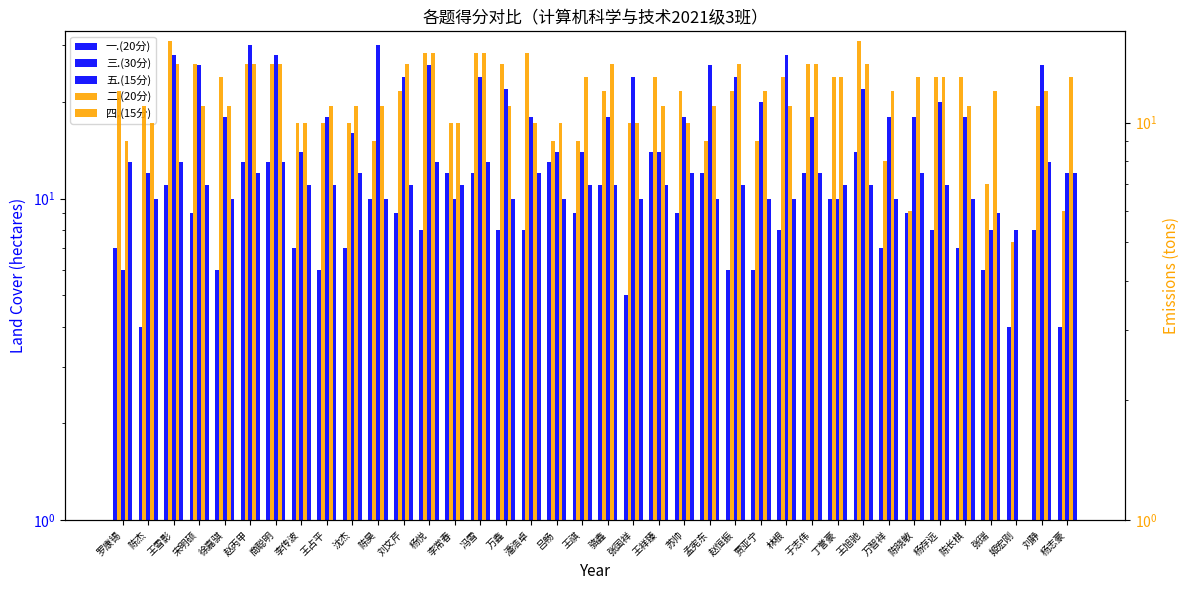

What is the lowest value of the 一.(20分) series?

4